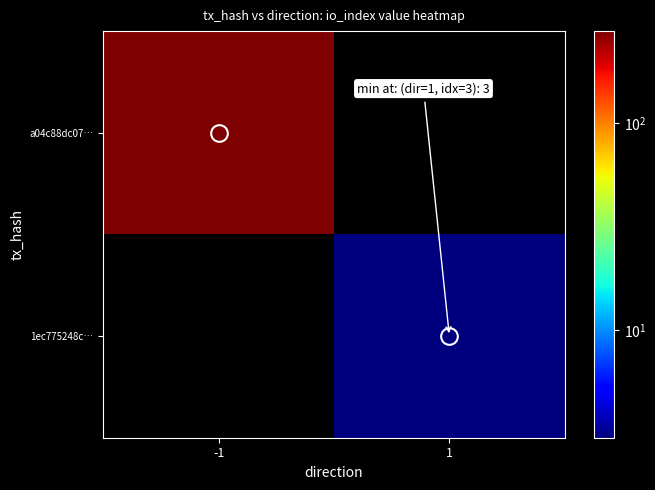

What value does the 1ec775248c… series have at 1?

3.0